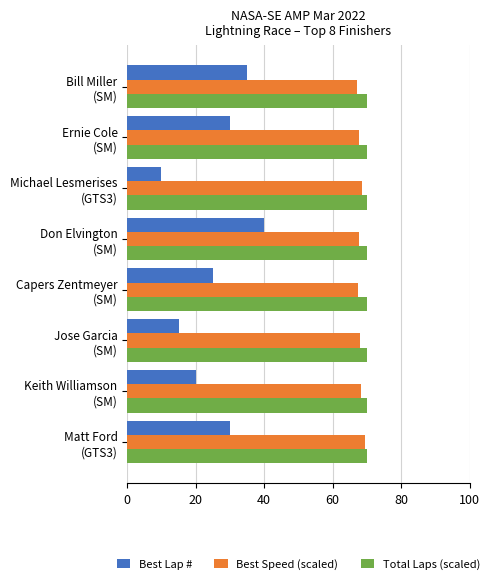

At which category is the sum across all series the highest?

Don Elvington
(SM)